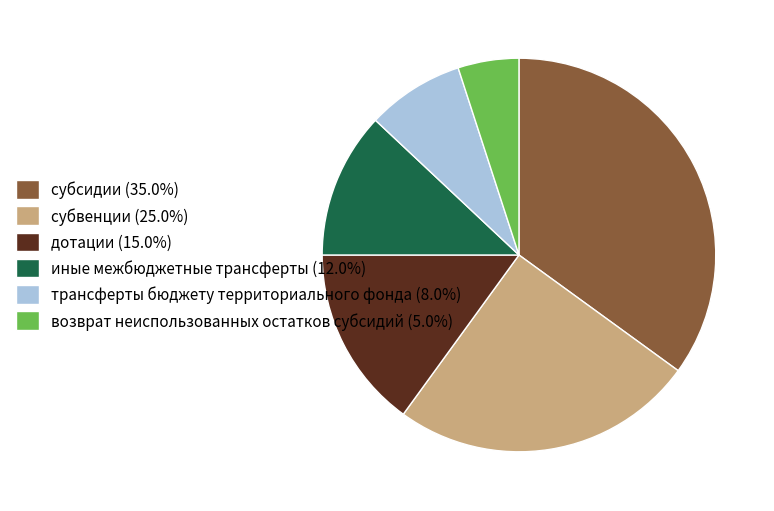

Which category has the smallest portion of the pie?

возврат неиспользованных остатков субсидий